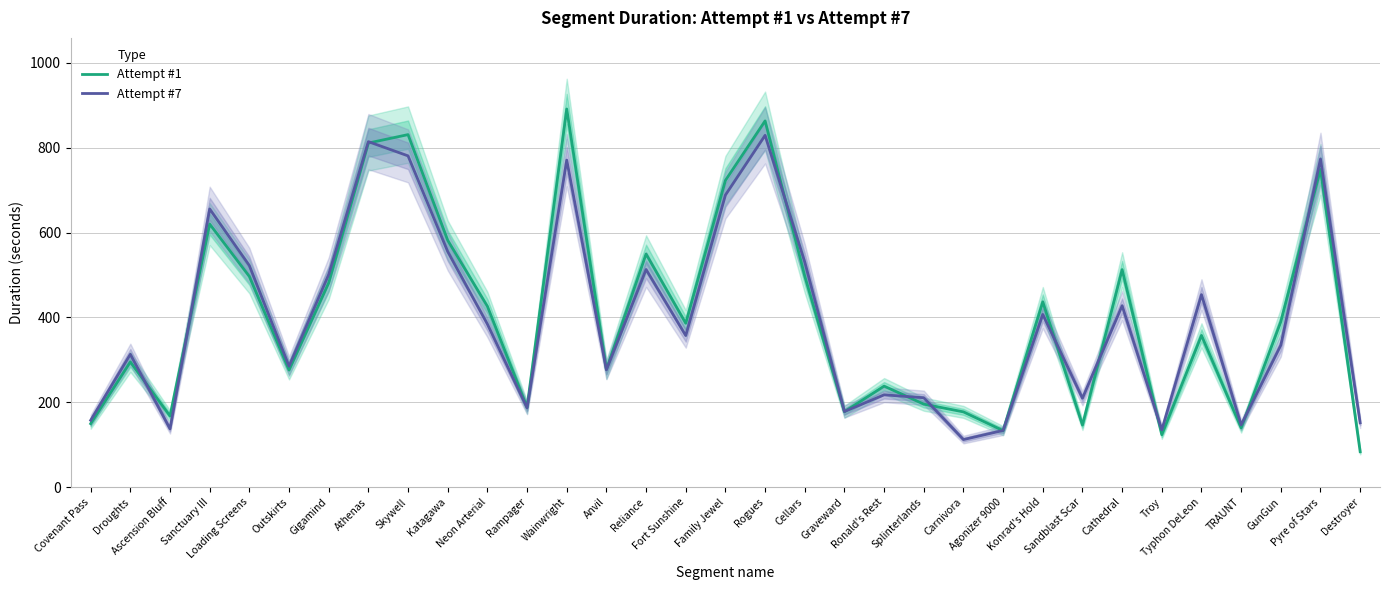

Rank the series by their maximum value, from lowest to highest.

Attempt #7, Attempt #1